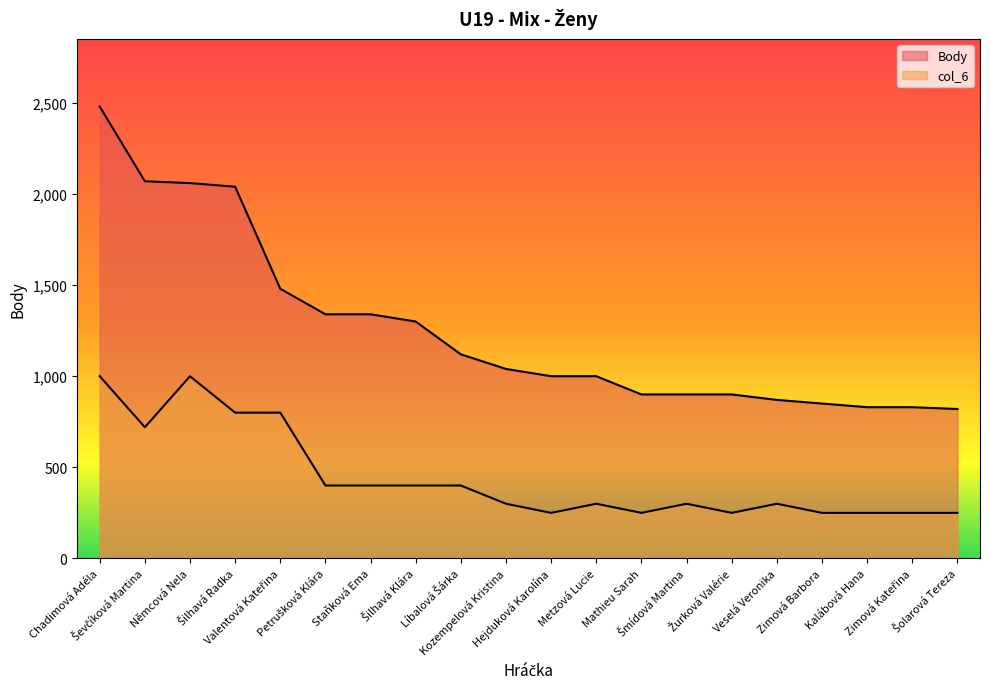

Between Petrušková Klára and Metzová Lucie, which series saw the biggest shift?

Body